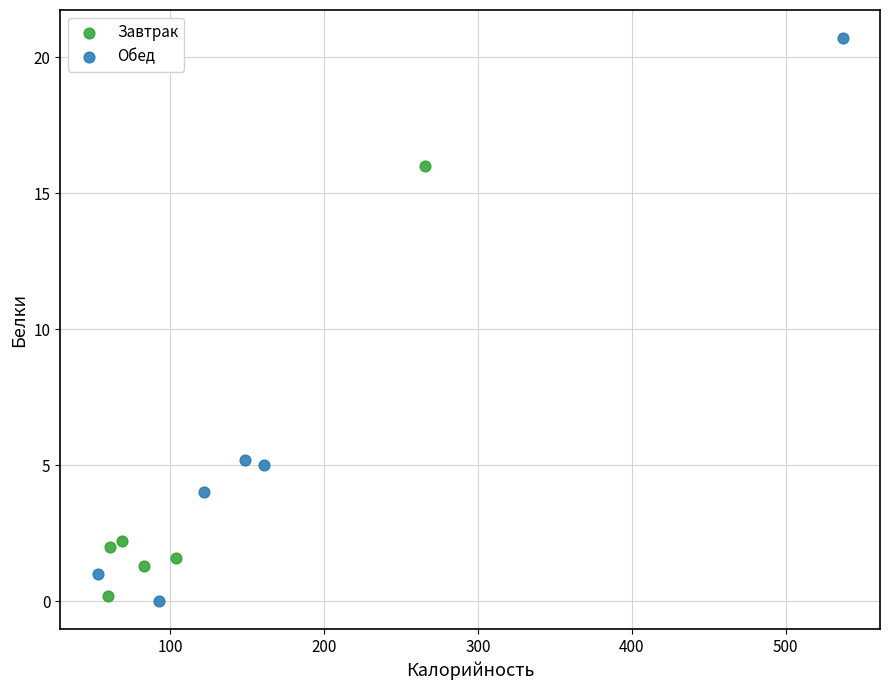

Which series contains the highest Y value?

Обед